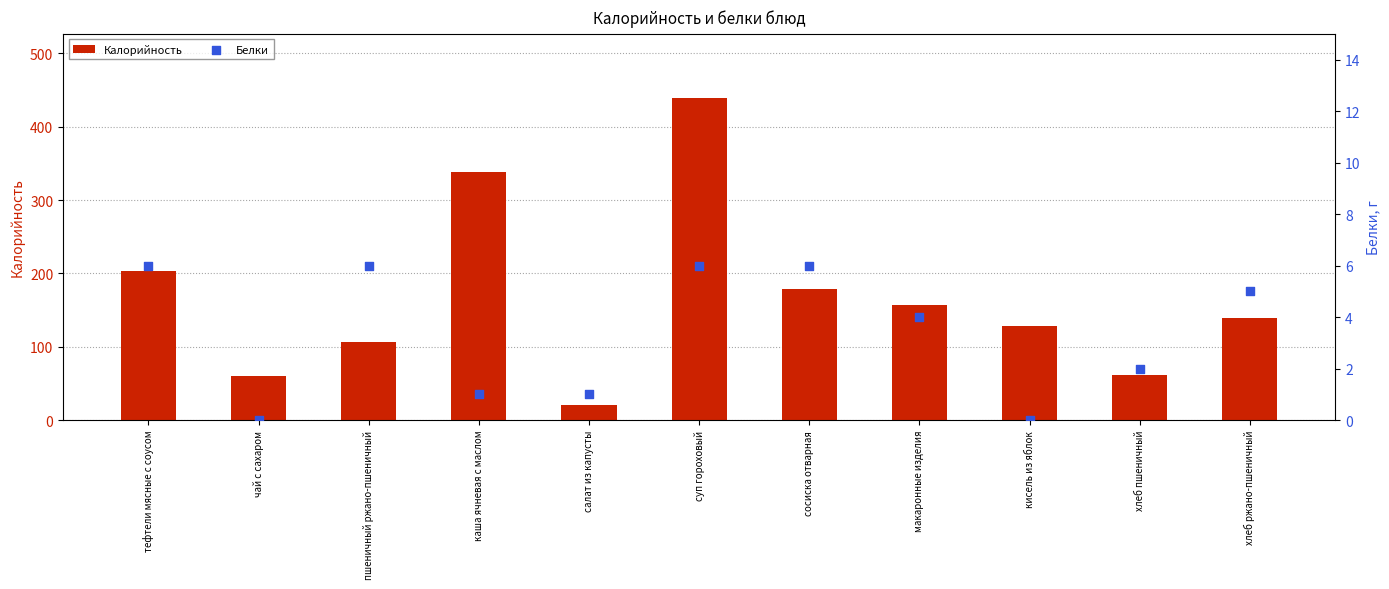

At which category is the sum across all series the highest?

суп гороховый